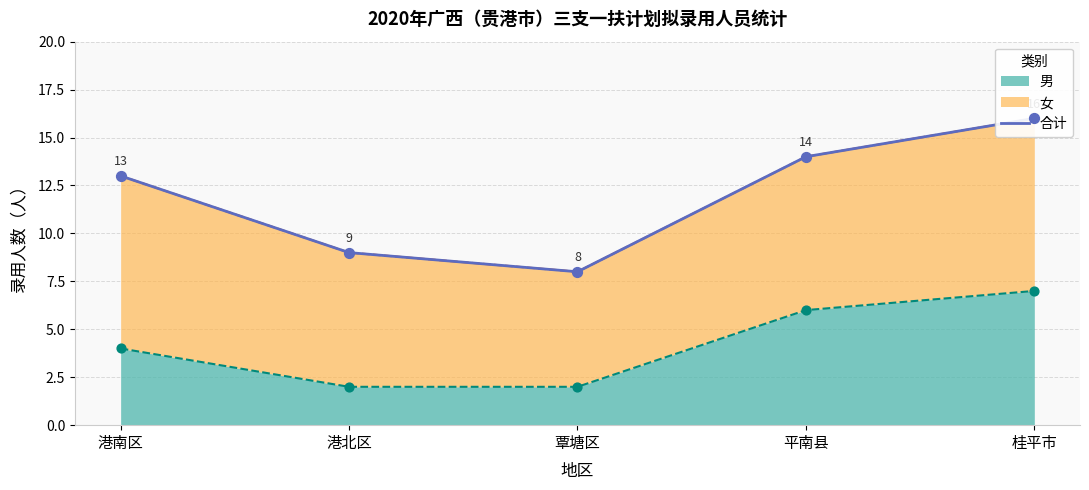

What is the change in value from 覃塘区 to 平南县?

+6